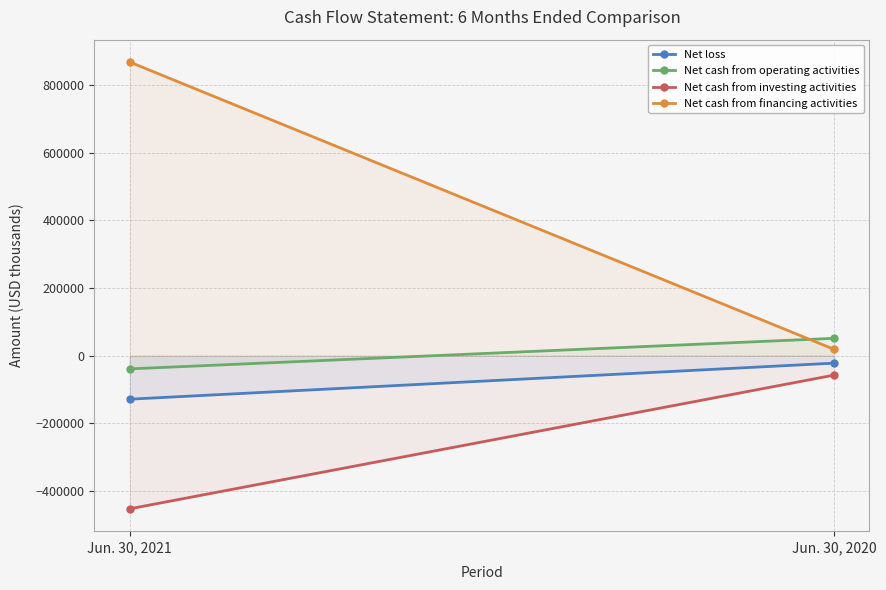

At which label does Net cash from investing activities reach its peak?

Jun. 30, 2020